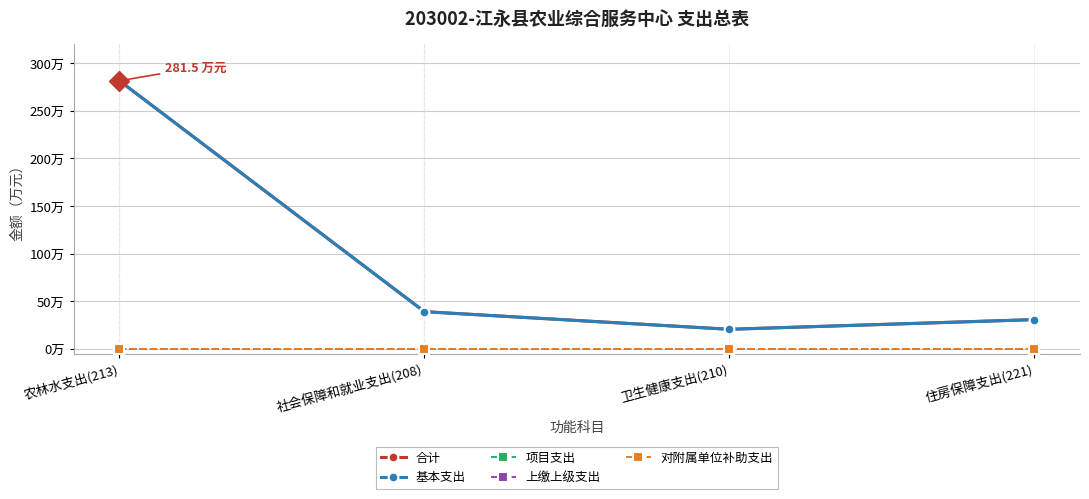

Between 社会保障和就业支出(208) and 农林水支出(213), which is larger?

农林水支出(213)